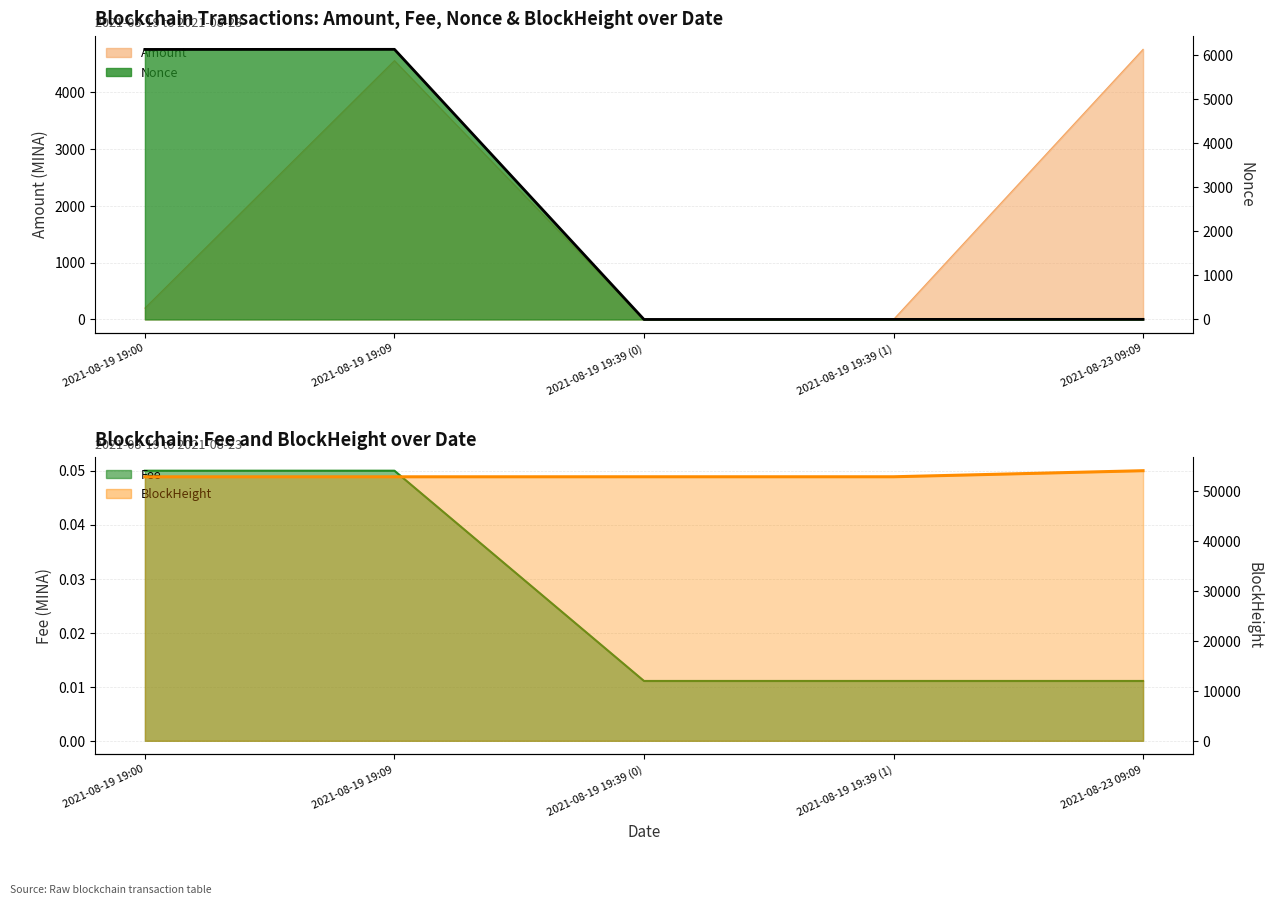

What is the label of the 3rd point from the right?

2021-08-19 19:39 (0)